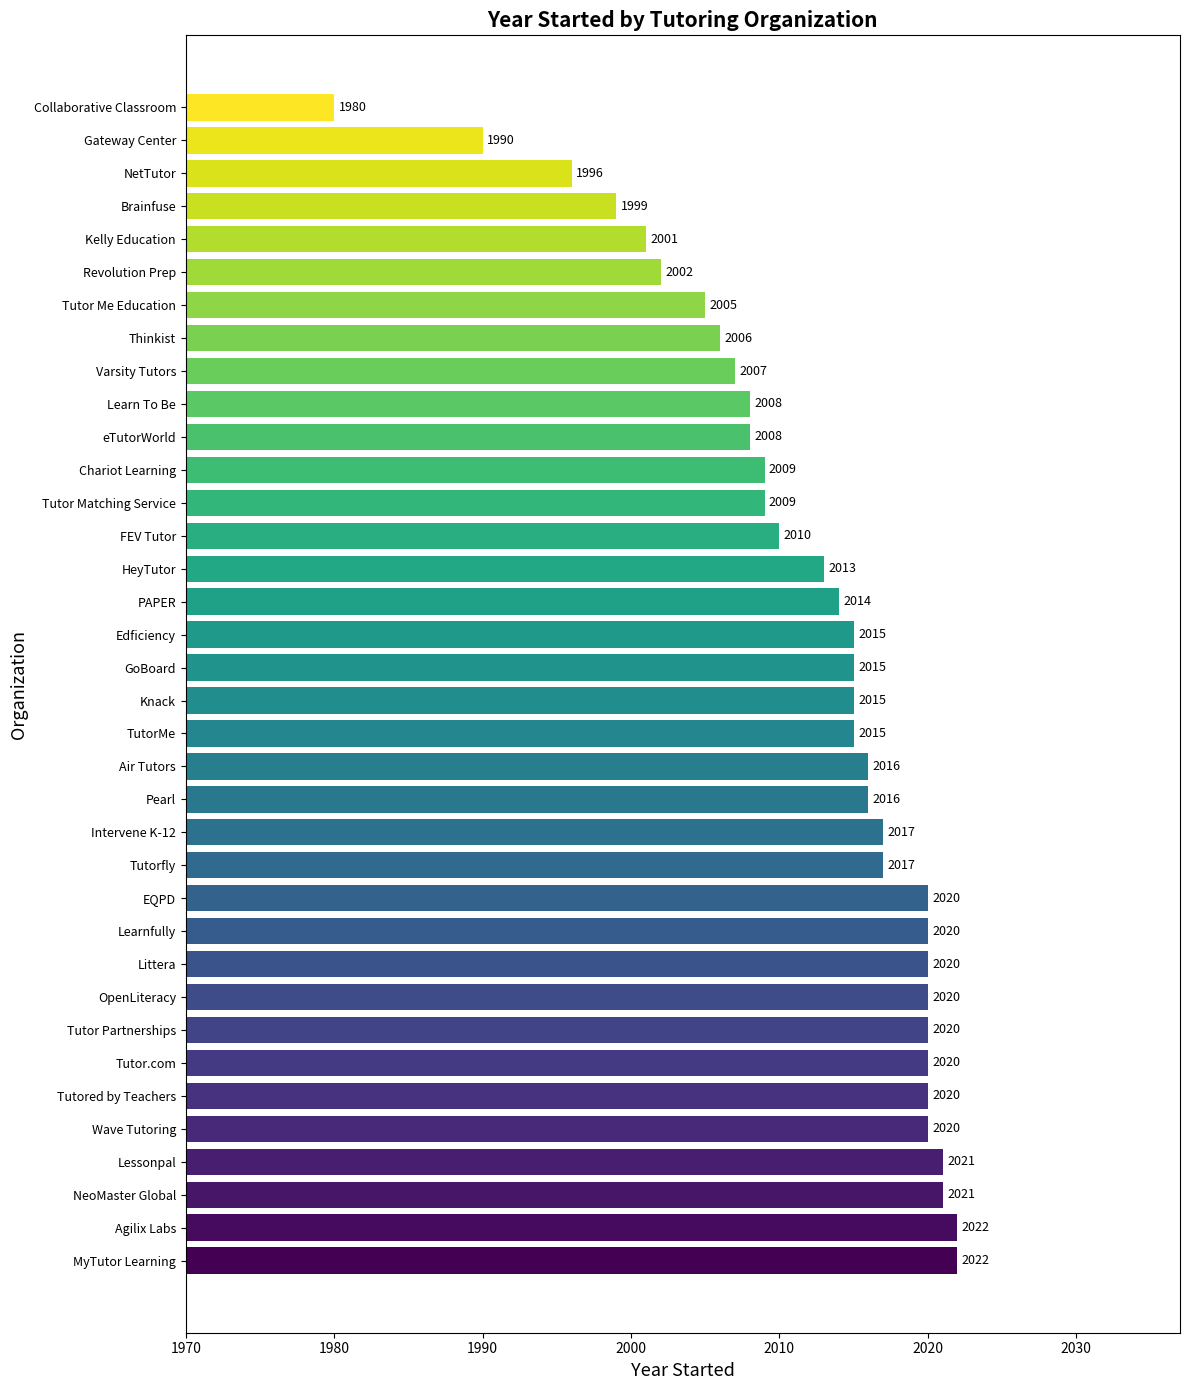

True or false: the data shows 2021 at Lessonpal.

True